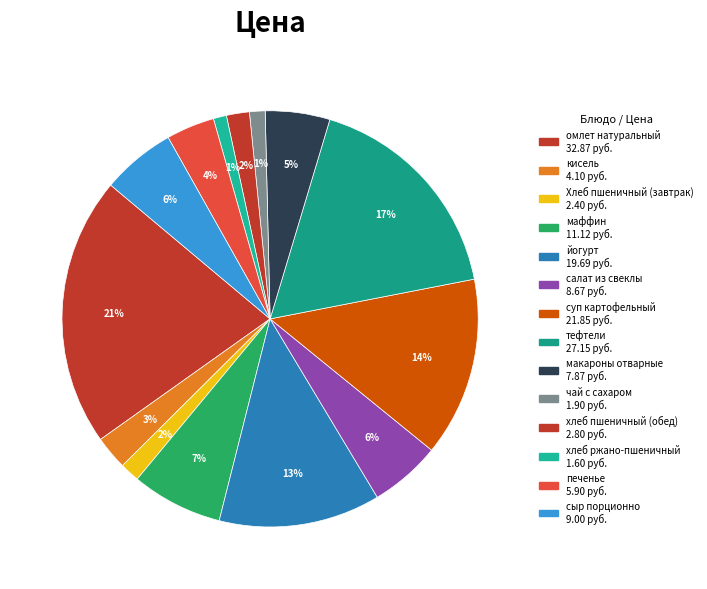

Does хлеб пшеничный (обед) represent more than half of the total?

No